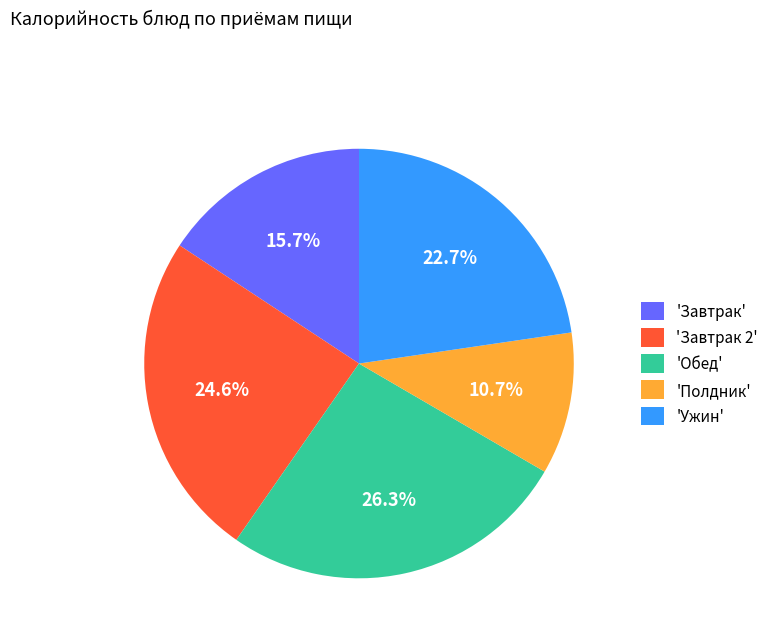

Is there any slice that represents more than half of the pie?

No